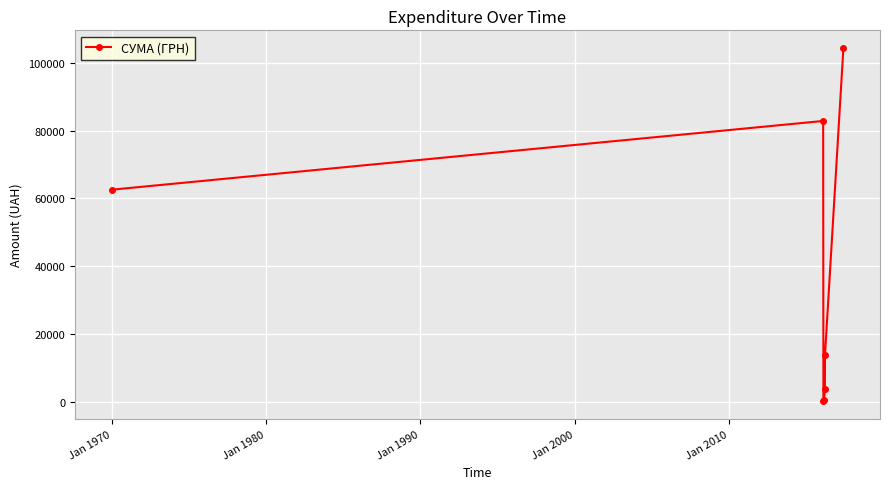

What is the value of the 7th point from the left?

104400.0